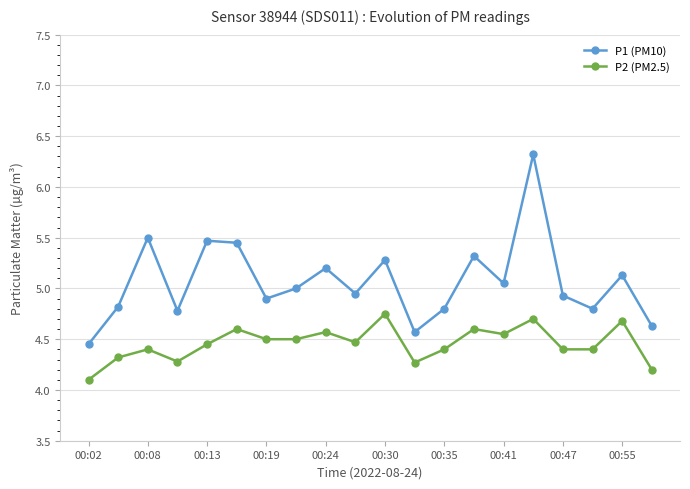

True or false: P2 (PM2.5) and P1 (PM10) intersect in this chart.

False